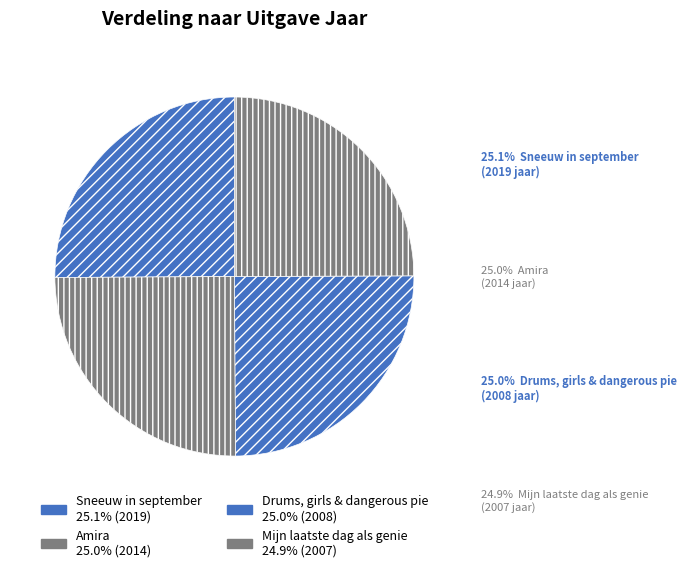

How many slices are in this pie chart?

4